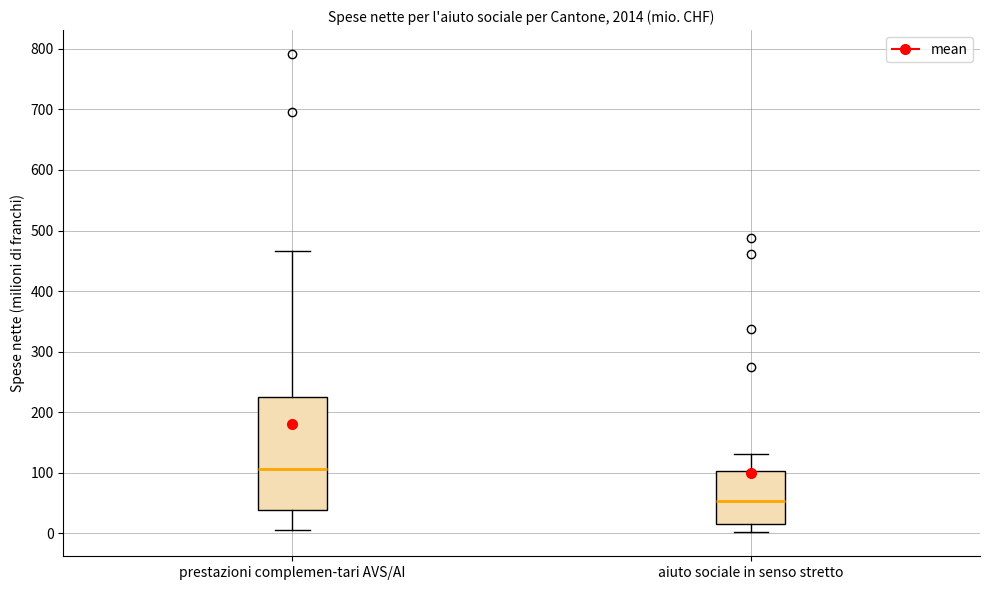

Reading left to right, read every box against the y-axis: the position of its median line, the range the box covers, and the ends of its whiskers. The values are not printed on the chart, so give them approximately, as read against the axis.

prestazioni complemen-tari AVS/AI: median 110, box 40 to 220, whiskers 10 to 470
aiuto sociale in senso stretto: median 50, box 10 to 100, whiskers 0 to 130